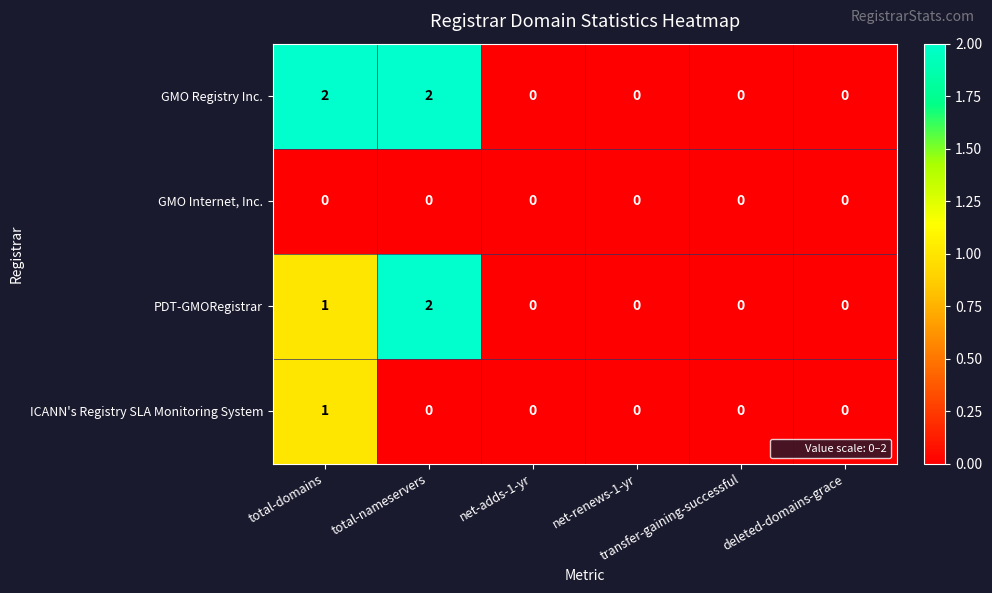

Which series has the largest total across all categories?

GMO Registry Inc.